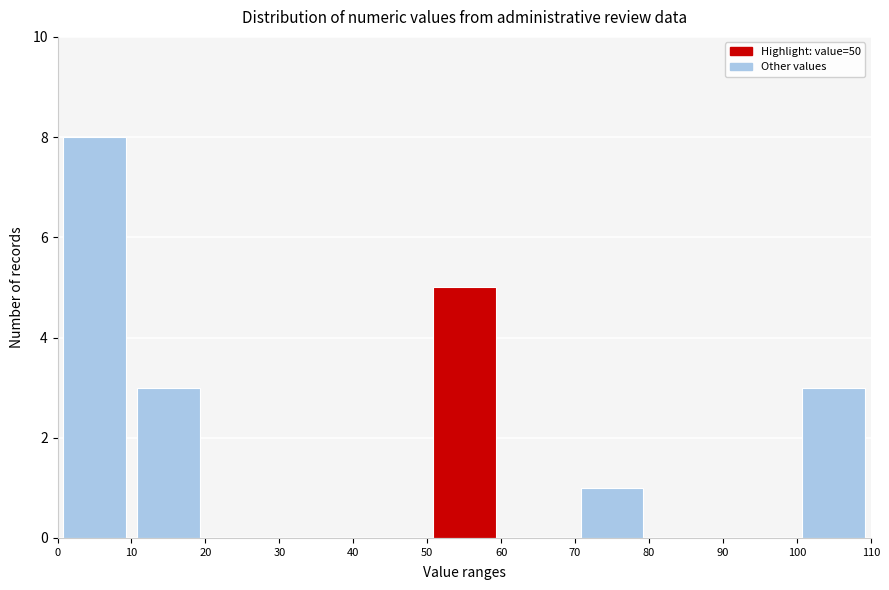

Reading left to right, list every bar in this chart as the range it spans on the x-axis followed by its height. The values are not printed on the chart, so give them approximately, as read against the axis.

0 to 10: 8
10 to 20: 3
20 to 30: 0
30 to 40: 0
40 to 50: 0
50 to 60: 5
60 to 70: 0
70 to 80: 1
80 to 90: 0
90 to 100: 0
100 to 110: 3